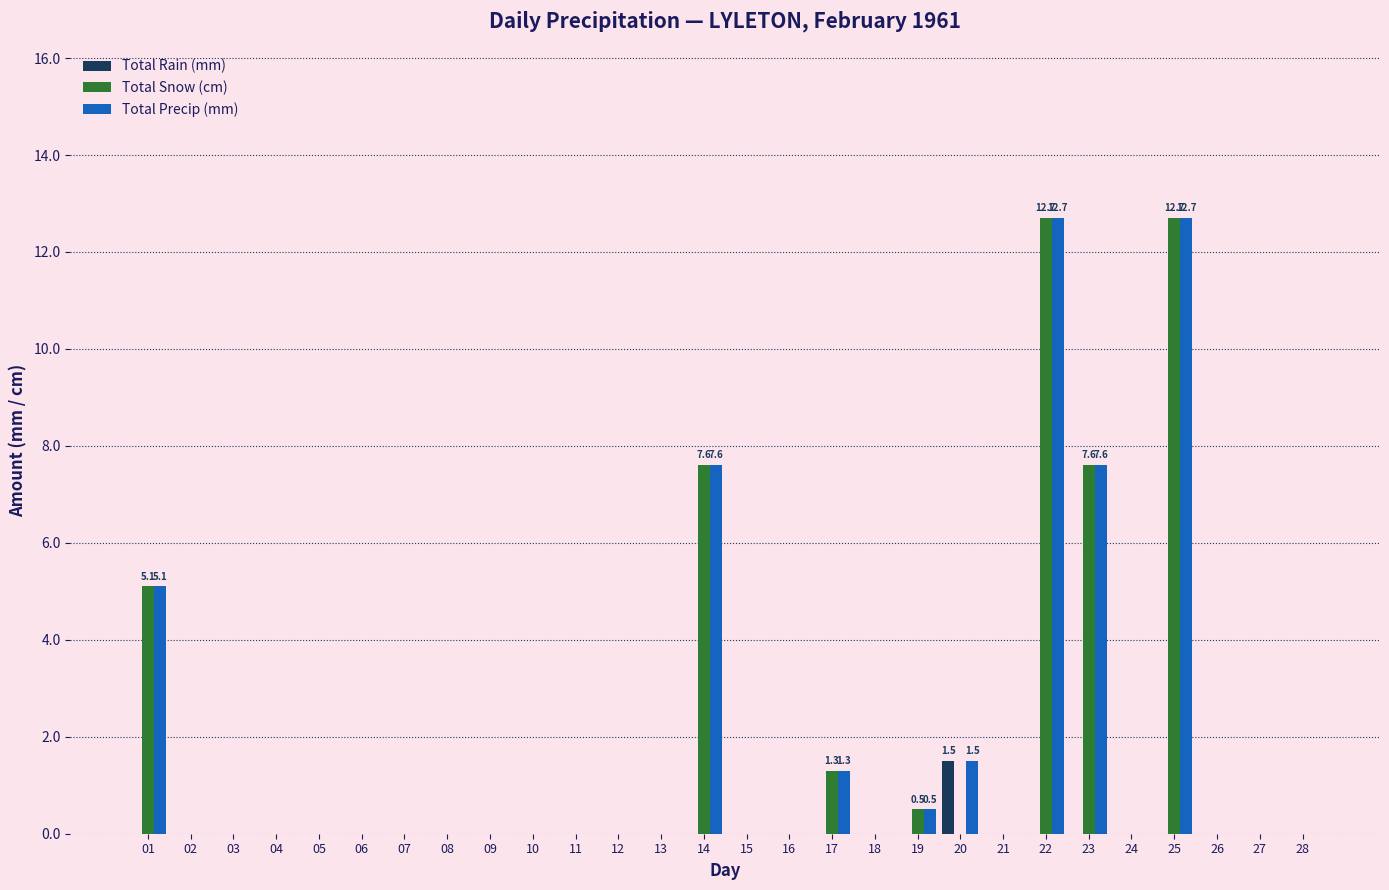

Count the number of categories in the chart.

28